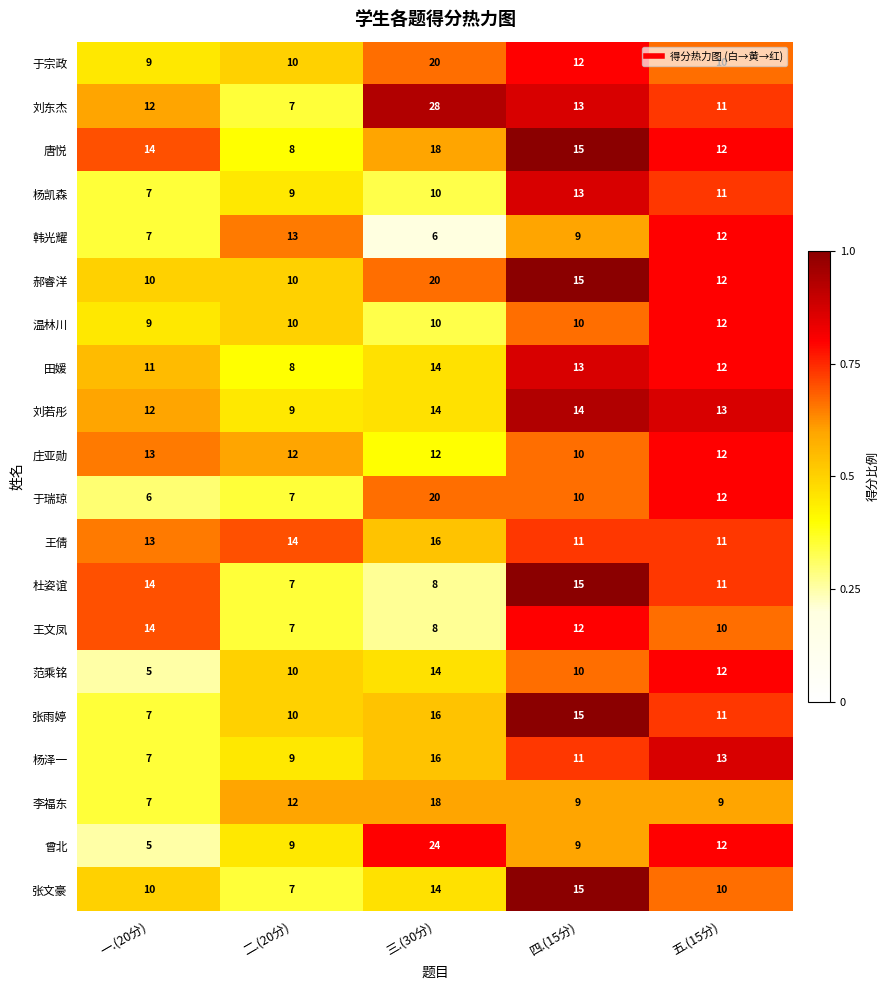

At which category does the chart reach its peak across all series?

三.(30分)